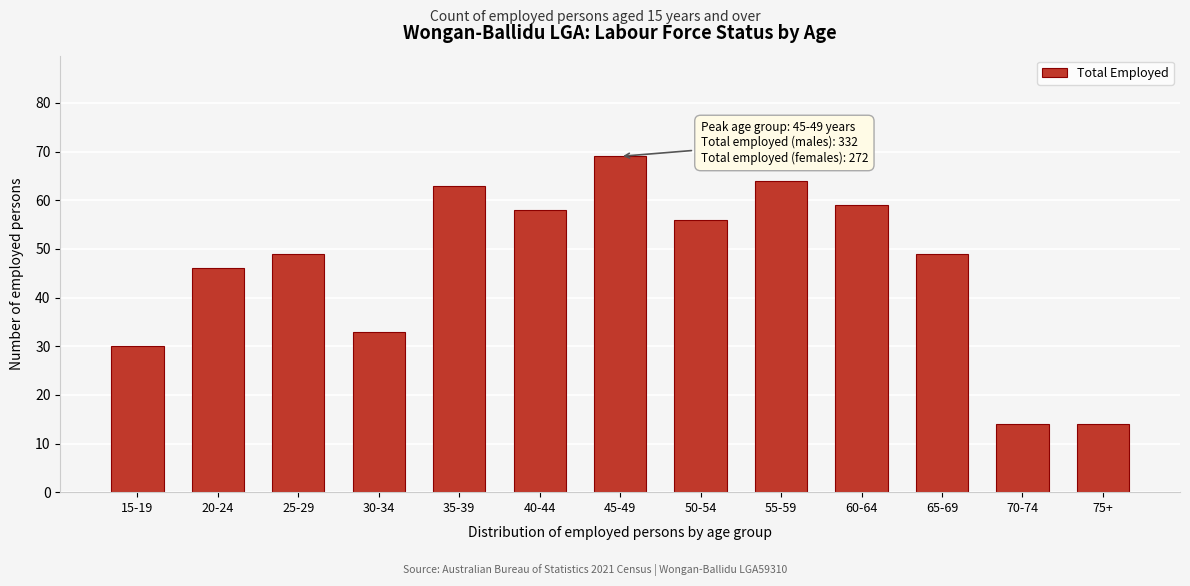

Reading left to right, transcribe all the data shown in this chart.

15-19=30	20-24=46	25-29=49	30-34=33	35-39=63	40-44=58	45-49=69	50-54=56	55-59=64	60-64=59	65-69=49	70-74=14	75+=14